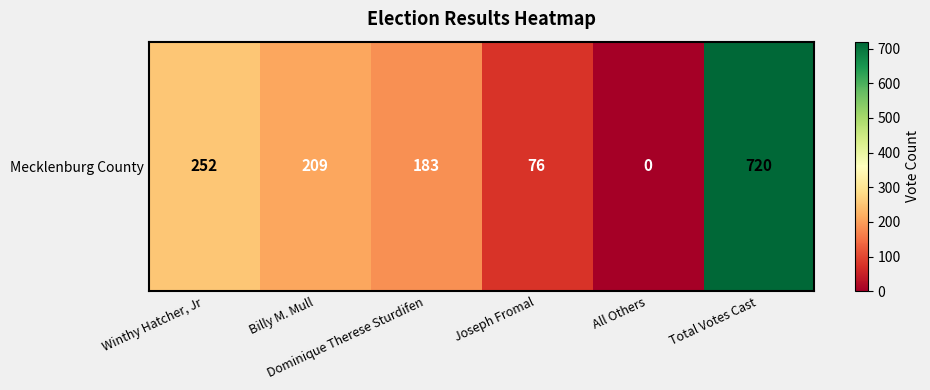

At which label is the value closest to 360?

Winthy Hatcher, Jr